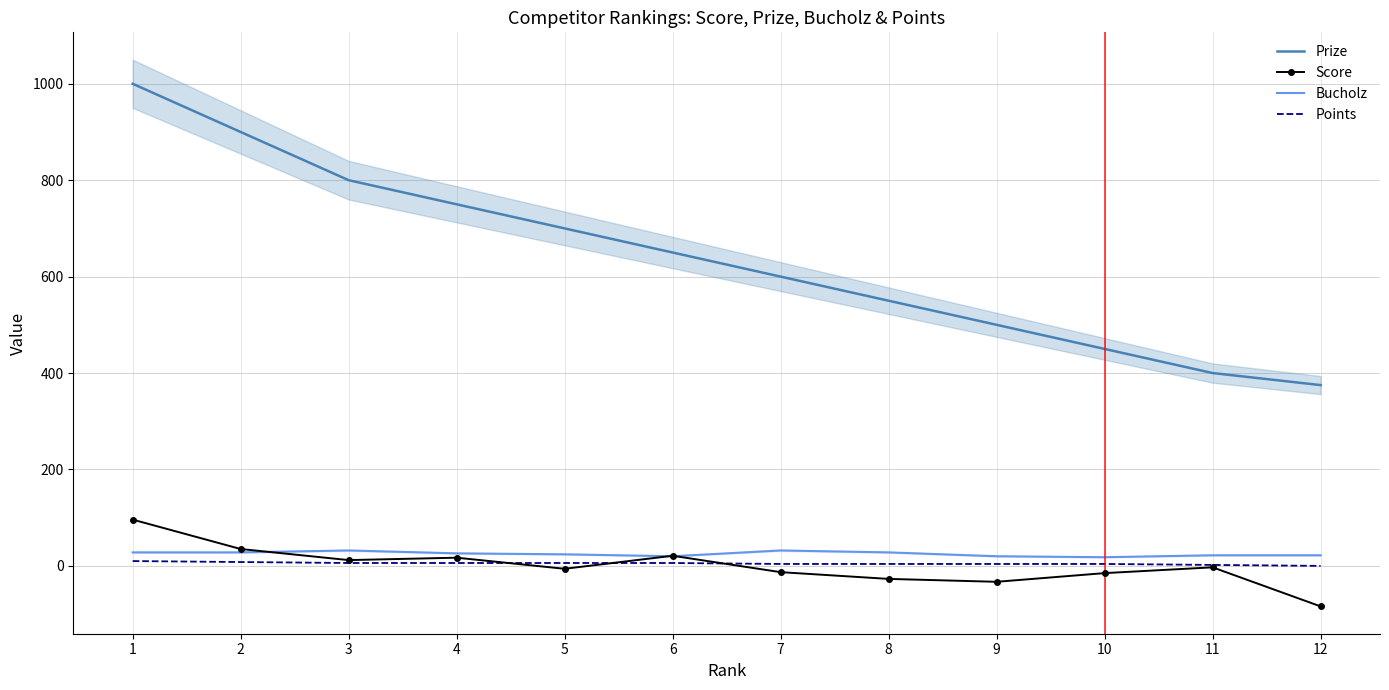

Reading right to left, list all the values displayed in this chart.

Prize: 12=375	11=400	10=450	9=500	8=550	7=600	6=650	5=700	4=750	3=800	2=900	1=1000
Score: 12=-84	11=-3	10=-15	9=-33	8=-27	7=-13	6=21	5=-6	4=17	3=12	2=35	1=96
Bucholz: 12=22	11=22	10=18	9=20	8=28	7=32	6=20	5=24	4=26	3=32	2=28	1=28
Points: 12=0	11=2	10=4	9=4	8=4	7=4	6=6	5=6	4=6	3=6	2=8	1=10